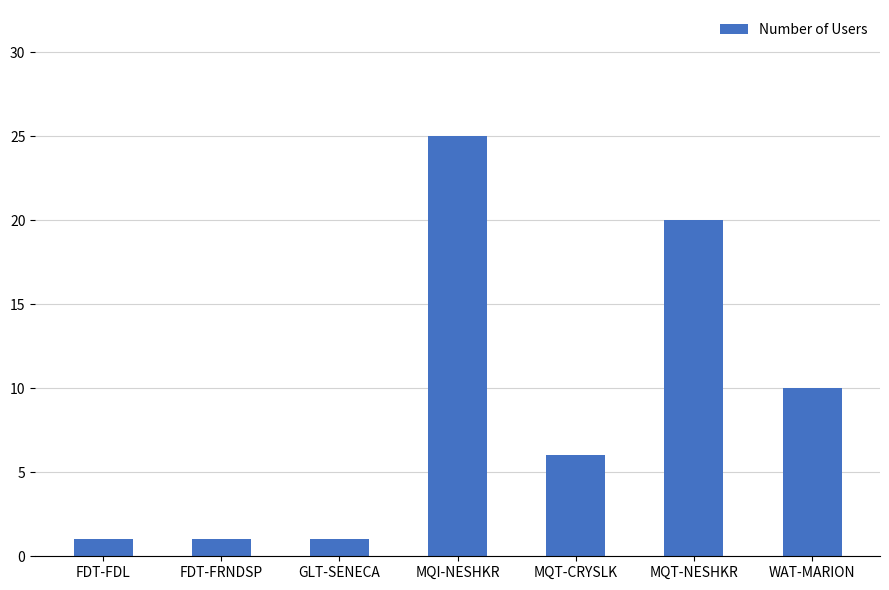

What is the label of the 2nd bar from the left?

FDT-FRNDSP